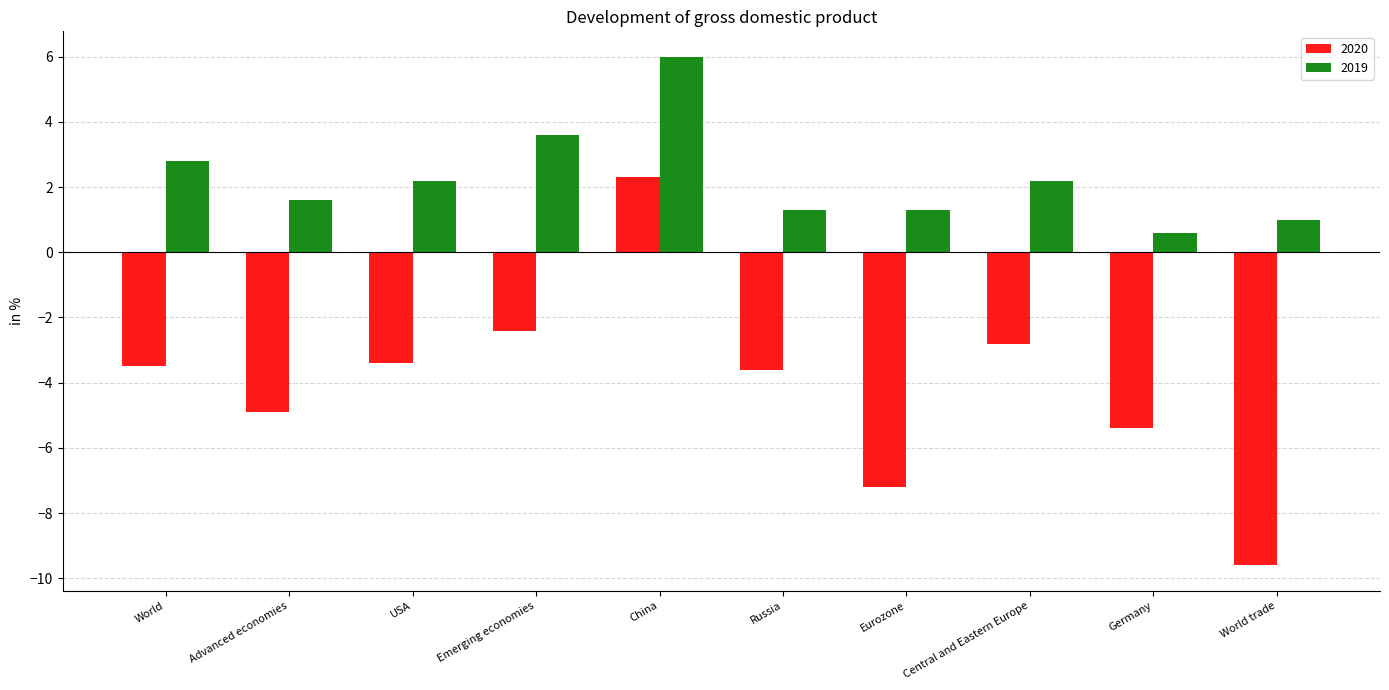

What is the maximum value shown in the chart?

6.0